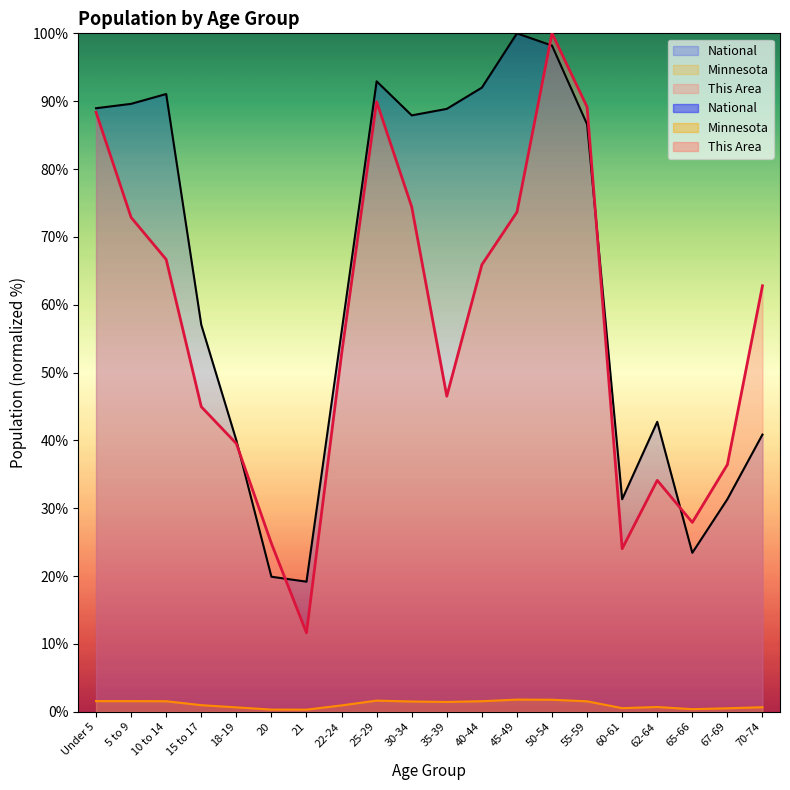

How many times do This Area and National cross each other?

5